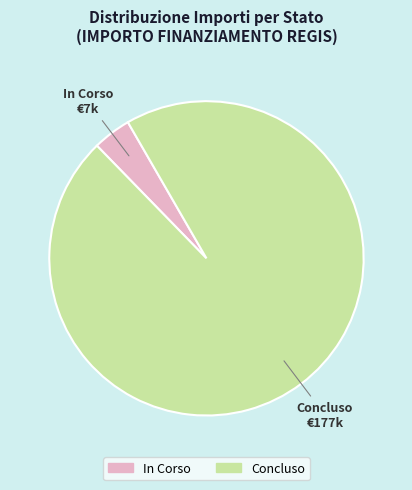

Which has a higher value, In Corso or Concluso?

Concluso